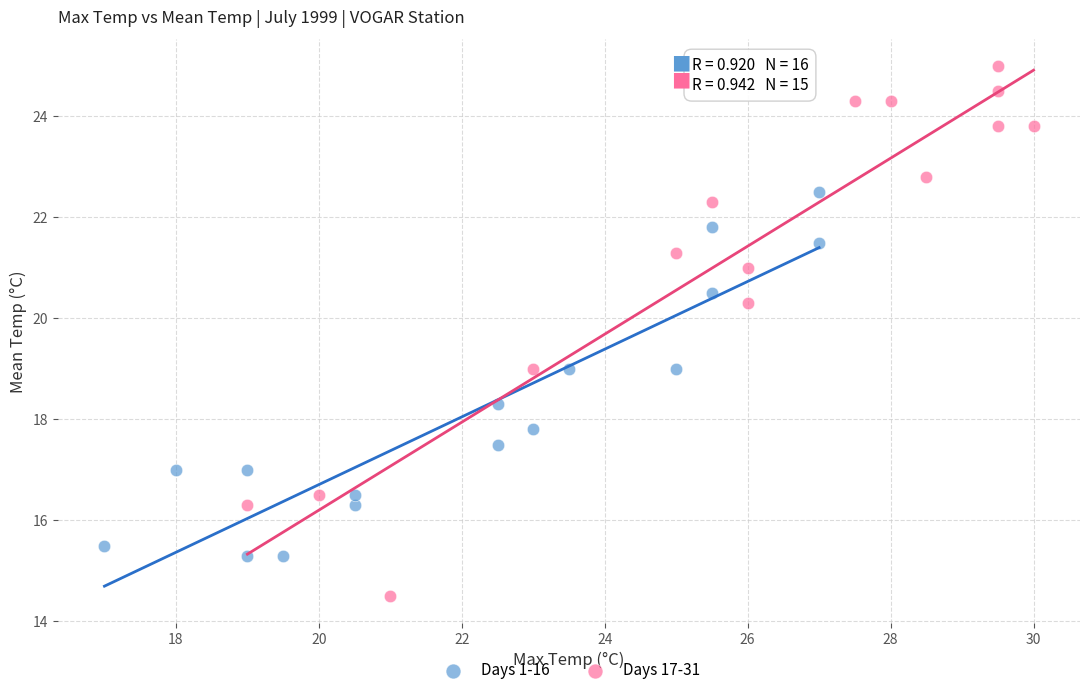

Which series reaches the maximum Y coordinate?

Days 17-31